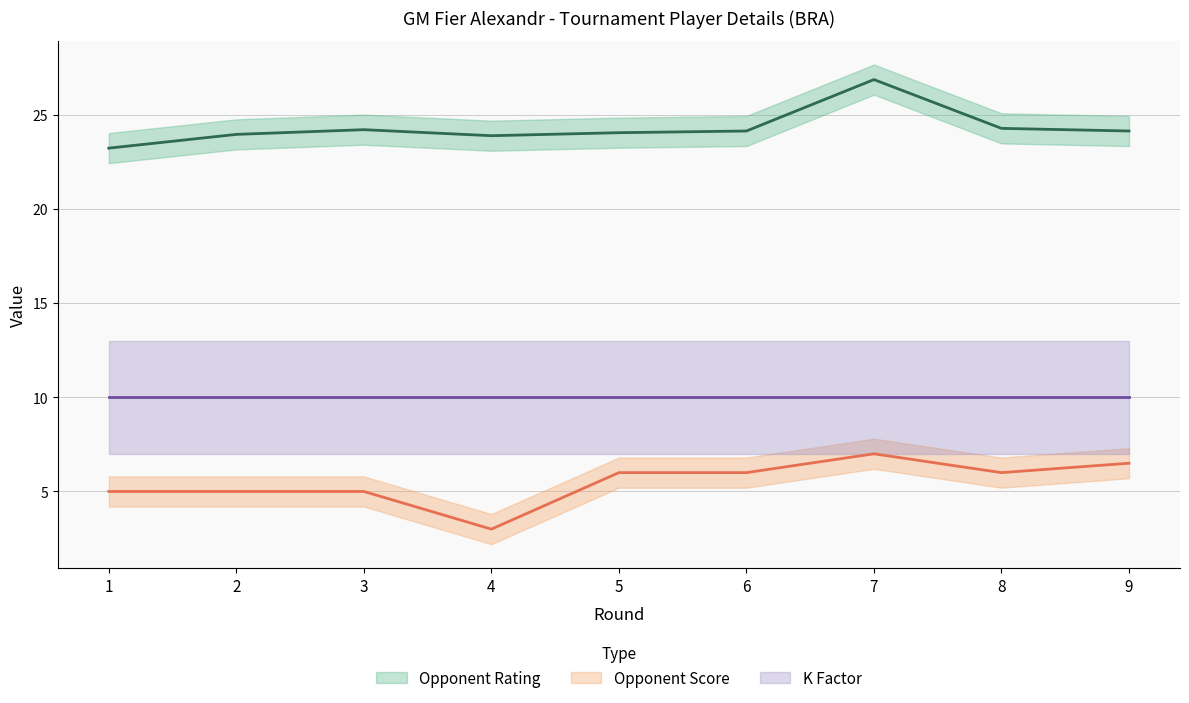

Between 7 and 8, which series saw the biggest shift?

Opponent Rating